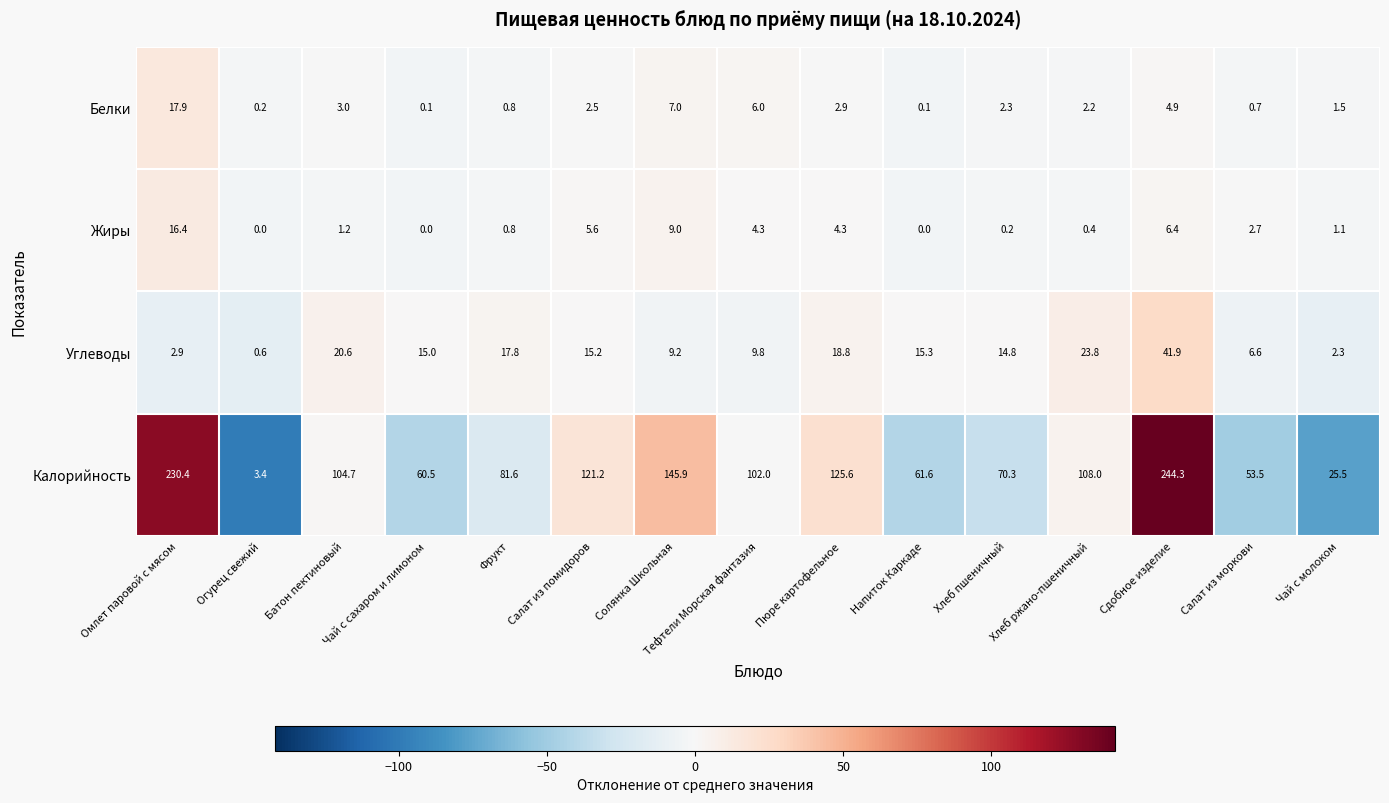

Is it true that Белки equals 7.5 at Сдобное изделие?

False